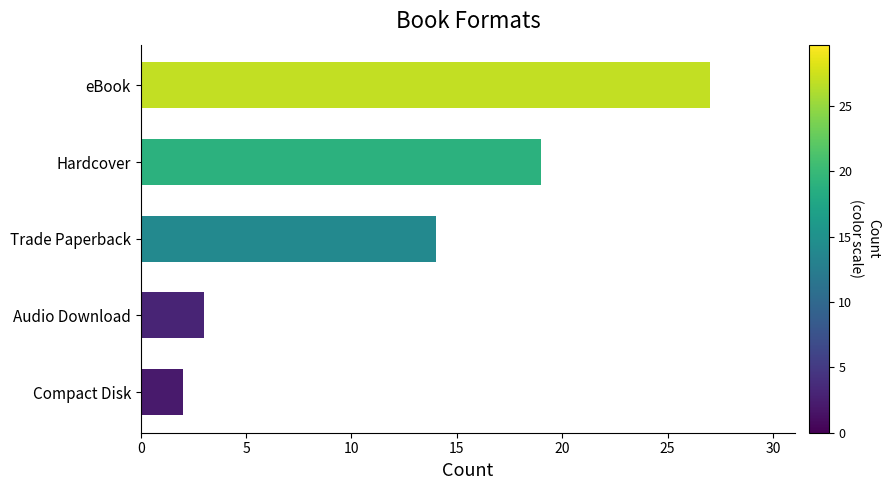

How many values are below 14?

2